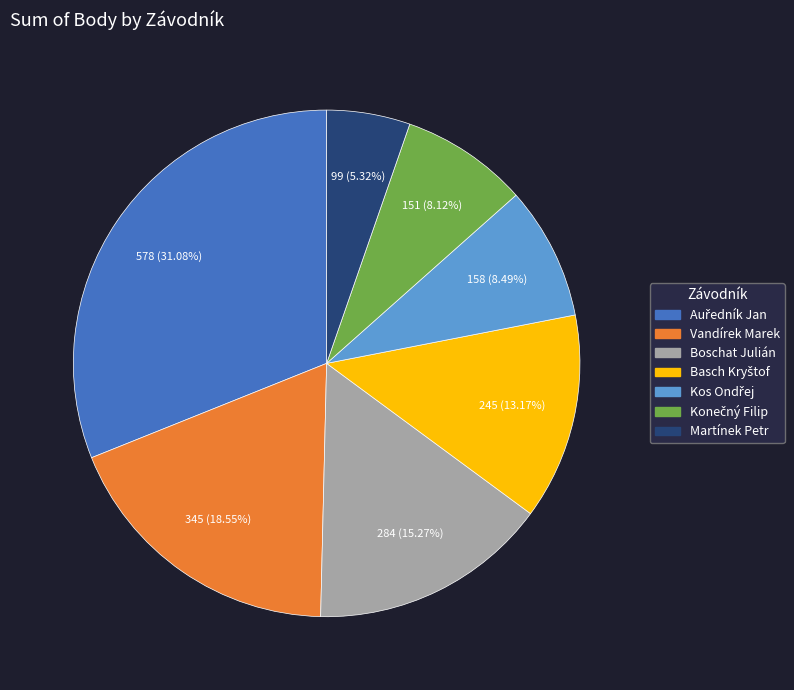

Between Boschat Julián and Martínek Petr, which is larger?

Boschat Julián